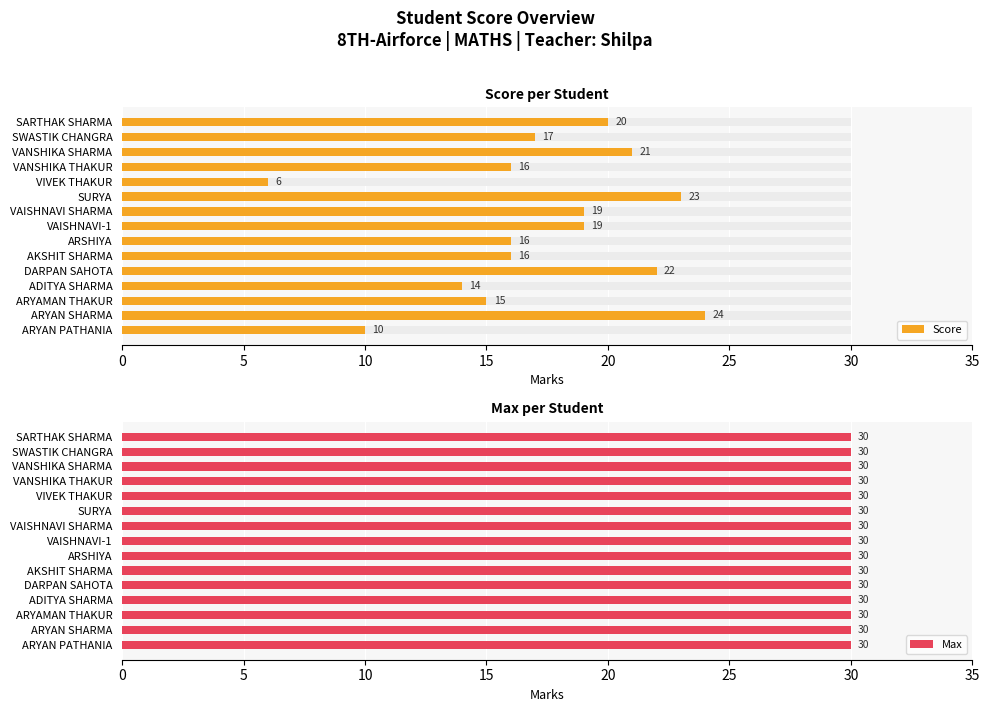

Which series has the largest total across all categories?

Score